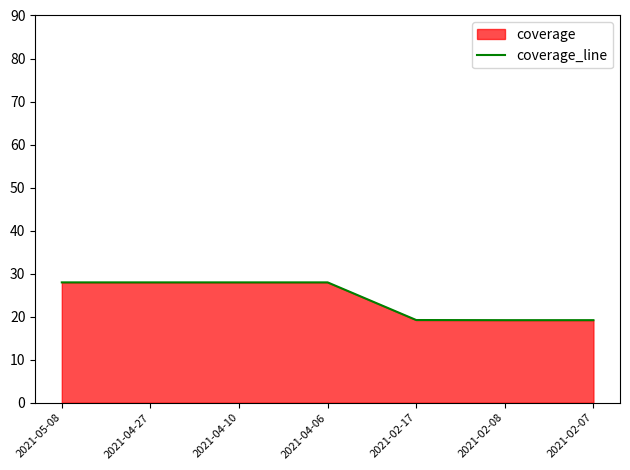

What is the greatest value displayed?

28.0